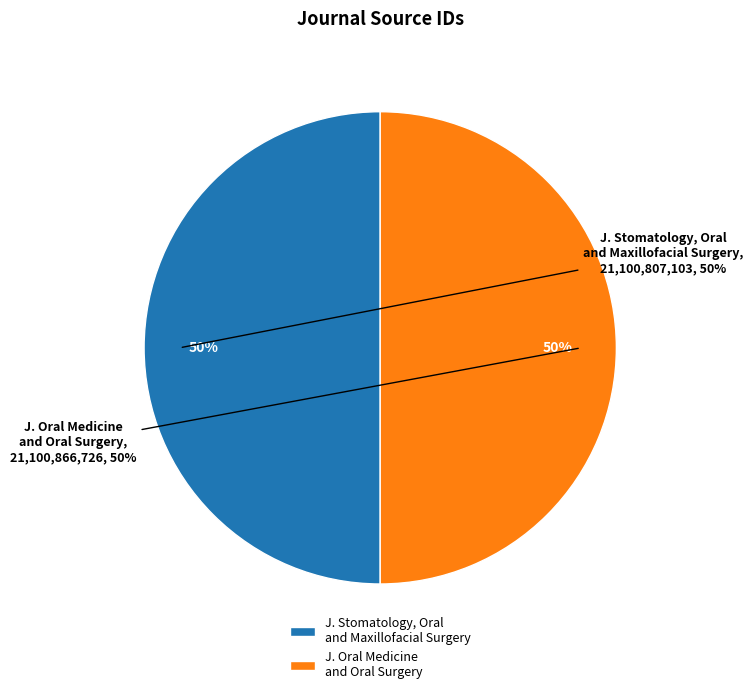

Rank the categories by value from highest to lowest.

Journal of Oral Medicine and Oral Surgery, Journal of Stomatology Oral and Maxillofacial Surgery